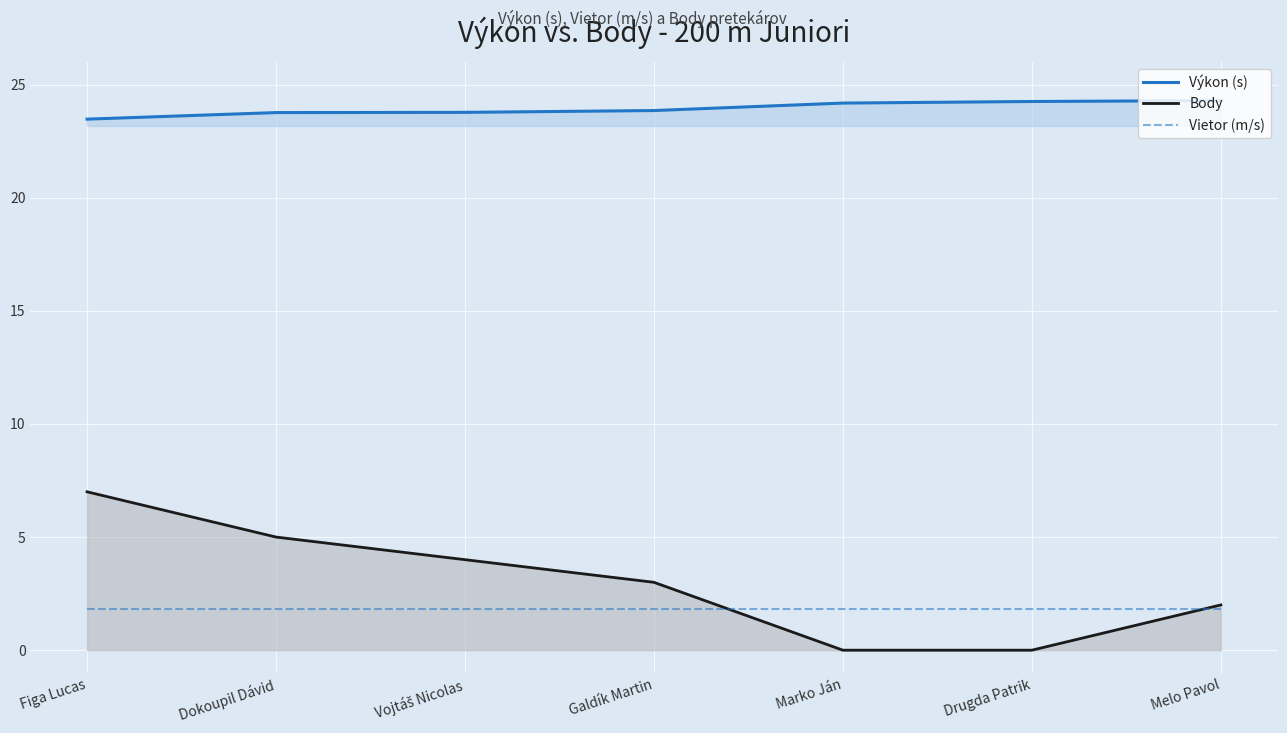

What is the label of the 5th point from the left?

Marko Ján